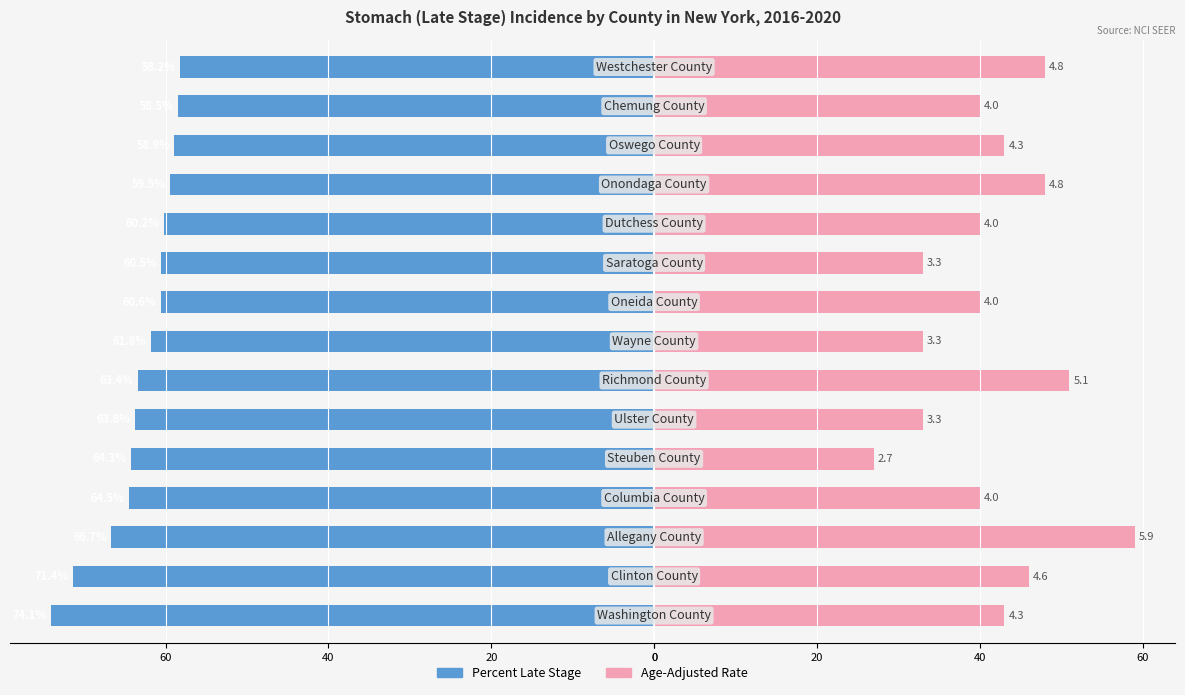

What is the difference between the highest and lowest values at 60?

104.5